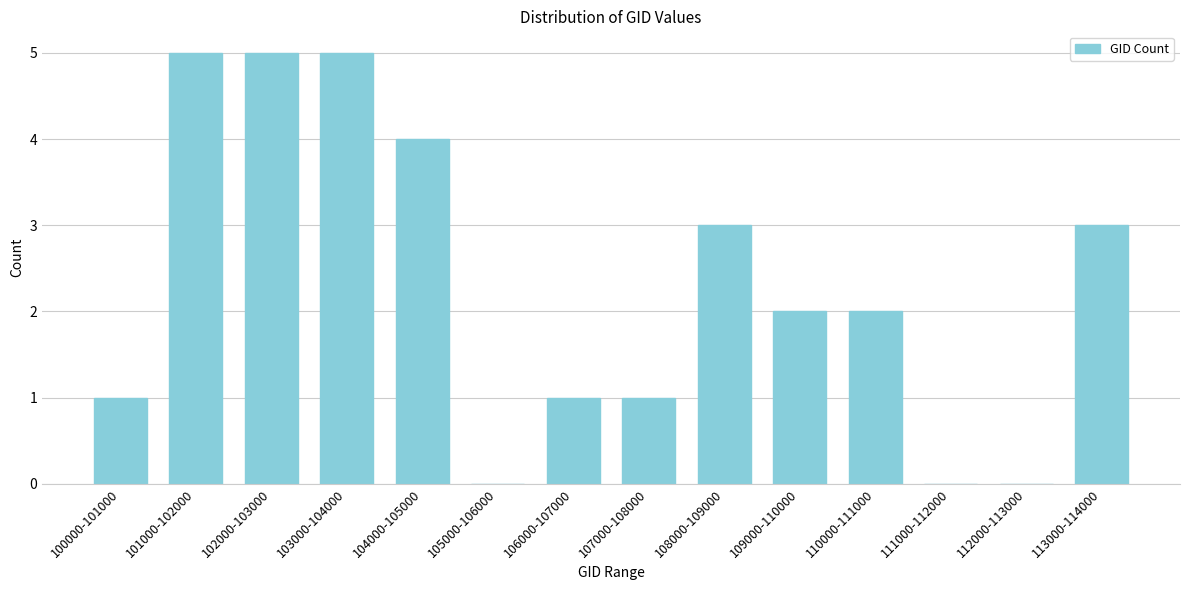

Reading right to left, list all the values displayed in this chart.

113000-114000=3	112000-113000=0	111000-112000=0	110000-111000=2	109000-110000=2	108000-109000=3	107000-108000=1	106000-107000=1	105000-106000=0	104000-105000=4	103000-104000=5	102000-103000=5	101000-102000=5	100000-101000=1